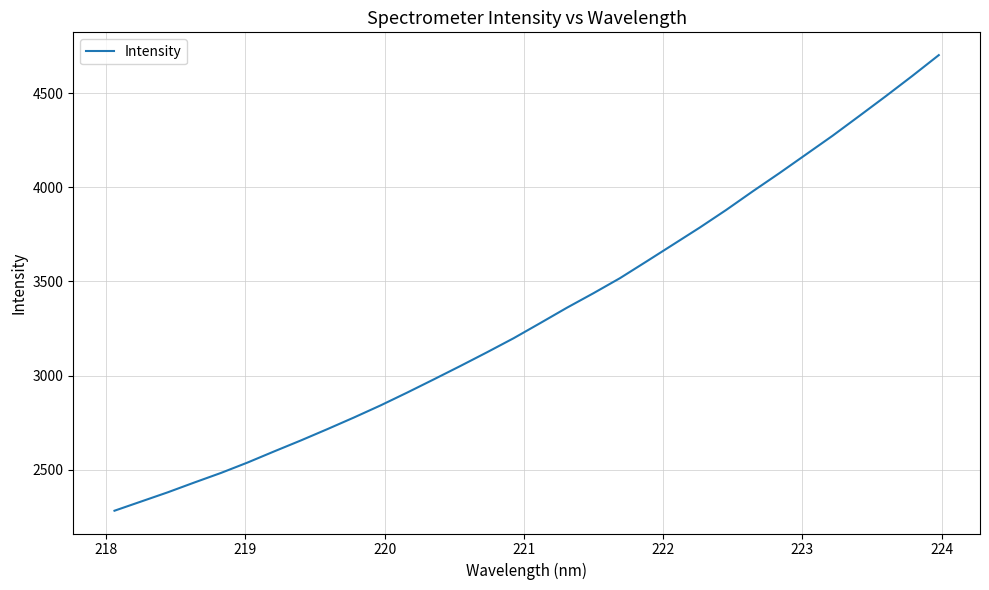

What is the minimum value shown in the chart?

2282.5